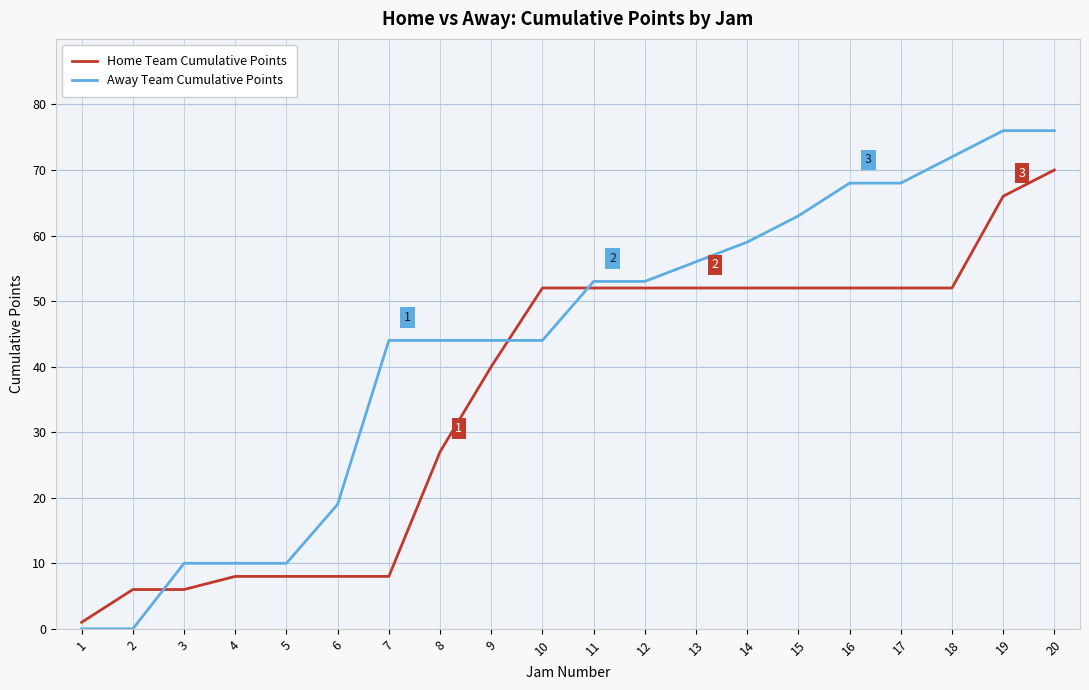

Where is Home Team Cumulative Points nearest to the value 35?

9